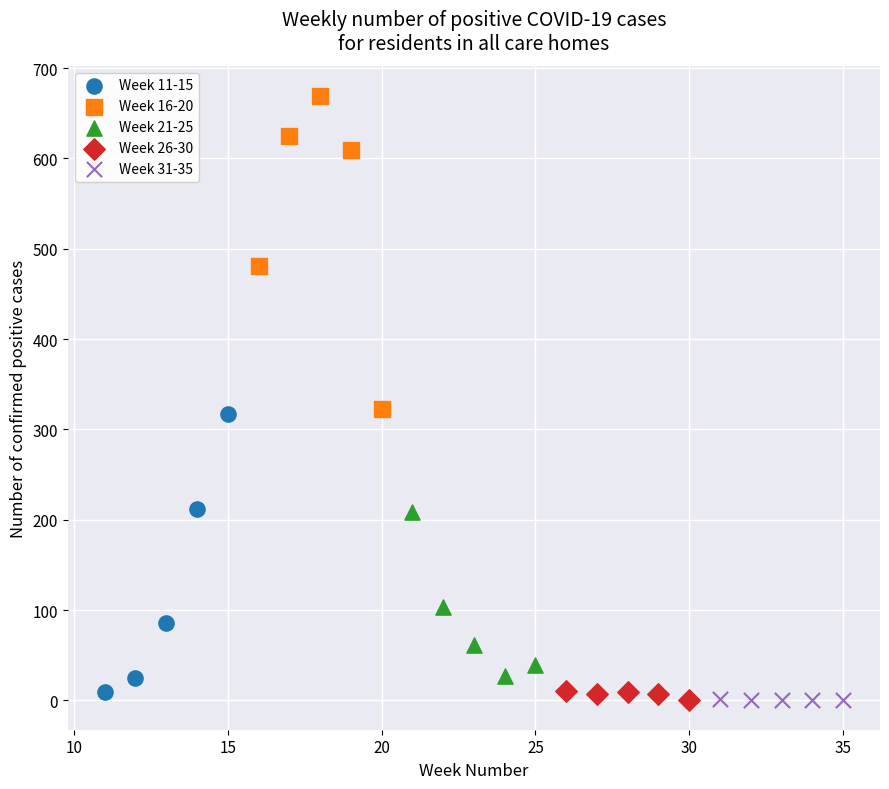

Which series reaches the maximum Y coordinate?

Week 16-20